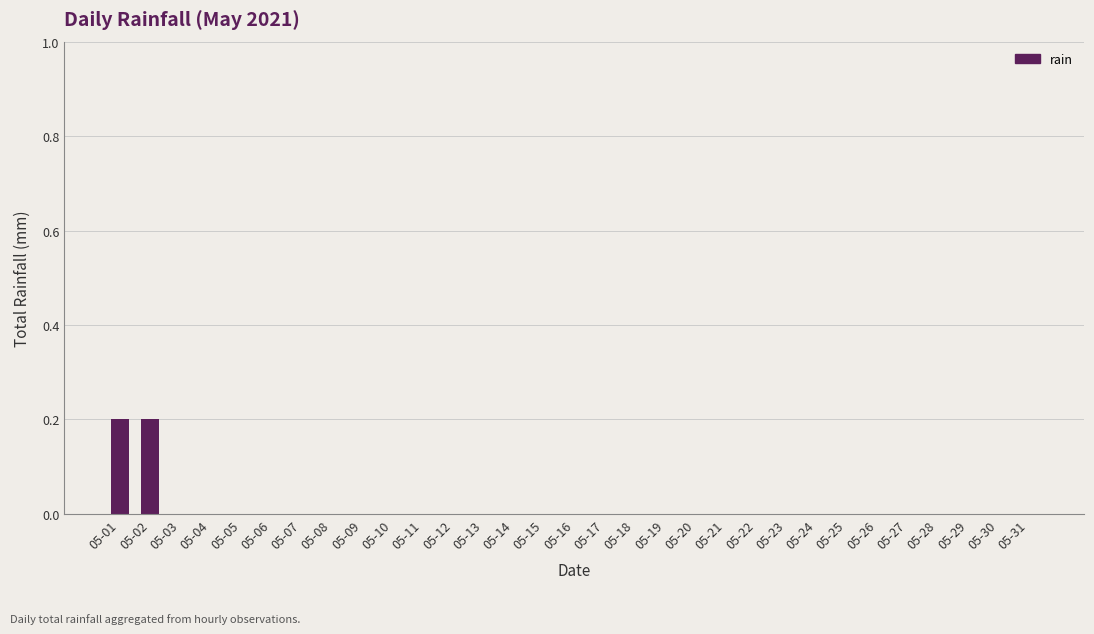

Reading left to right, what are all the values shown in this chart?

0.2	0.2	0.0	0.0	0.0	0.0	0.0	0.0	0.0	0.0	0.0	0.0	0.0	0.0	0.0	0.0	0.0	0.0	0.0	0.0	0.0	0.0	0.0	0.0	0.0	0.0	0.0	0.0	0.0	0.0	0.0